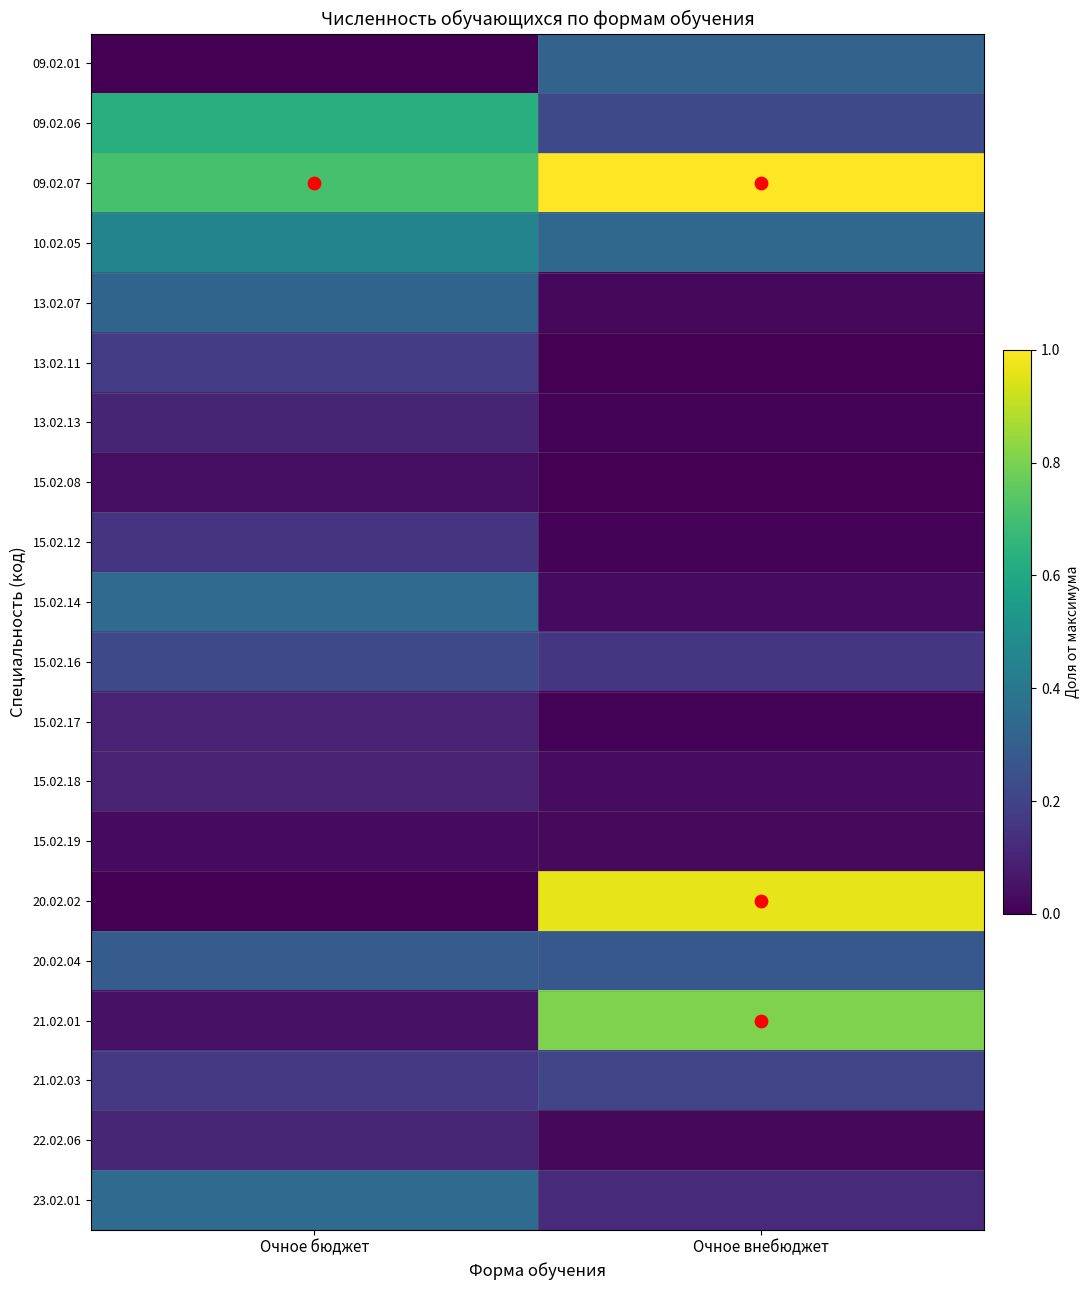

Reading left to right, list all the values displayed in this chart.

09.02.01: Очное бюджет=0.0	Очное внебюджет=0.3
09.02.06: Очное бюджет=0.6	Очное внебюджет=0.2
09.02.07: Очное бюджет=0.7	Очное внебюджет=1.0
10.02.05: Очное бюджет=0.5	Очное внебюджет=0.3
13.02.07: Очное бюджет=0.3	Очное внебюджет=0.0
13.02.11: Очное бюджет=0.2	Очное внебюджет=0.0
13.02.13: Очное бюджет=0.1	Очное внебюджет=0.0
15.02.08: Очное бюджет=0.0	Очное внебюджет=0.0
15.02.12: Очное бюджет=0.2	Очное внебюджет=0.0
15.02.14: Очное бюджет=0.4	Очное внебюджет=0.0
15.02.16: Очное бюджет=0.2	Очное внебюджет=0.2
15.02.17: Очное бюджет=0.1	Очное внебюджет=0.0
15.02.18: Очное бюджет=0.1	Очное внебюджет=0.0
15.02.19: Очное бюджет=0.0	Очное внебюджет=0.0
20.02.02: Очное бюджет=0.0	Очное внебюджет=1.0
20.02.04: Очное бюджет=0.3	Очное внебюджет=0.3
21.02.01: Очное бюджет=0.1	Очное внебюджет=0.8
21.02.03: Очное бюджет=0.2	Очное внебюджет=0.2
22.02.06: Очное бюджет=0.1	Очное внебюджет=0.0
23.02.01: Очное бюджет=0.4	Очное внебюджет=0.1